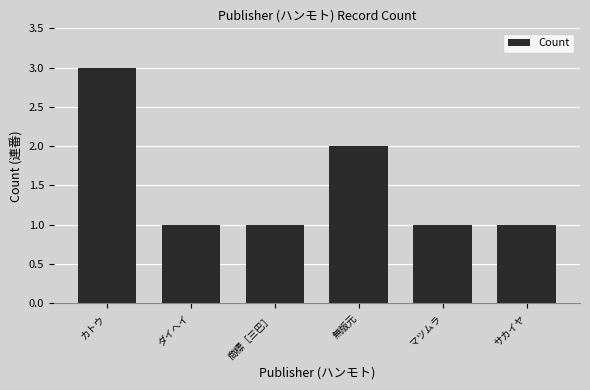

How many categories are shown in the chart?

6